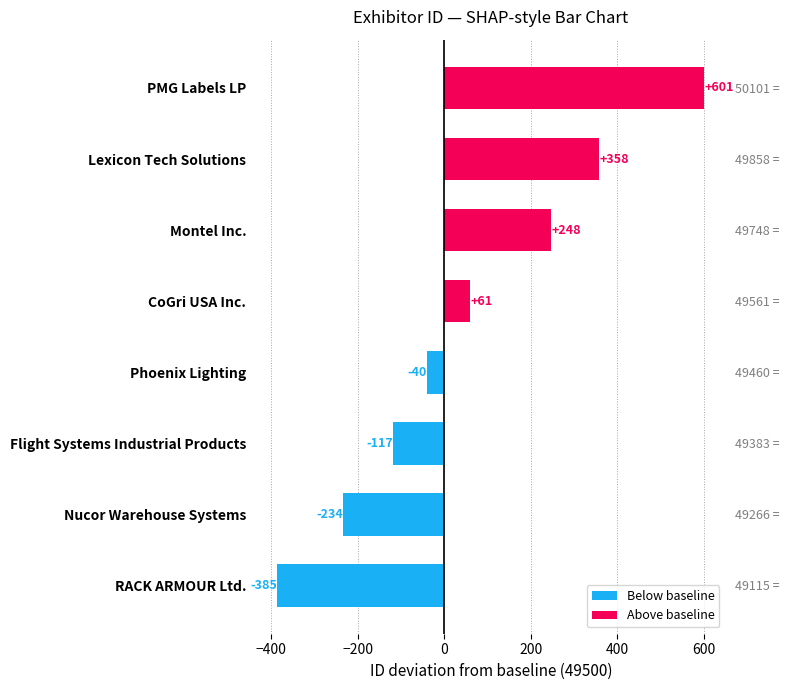

What is the smallest value displayed?

-385